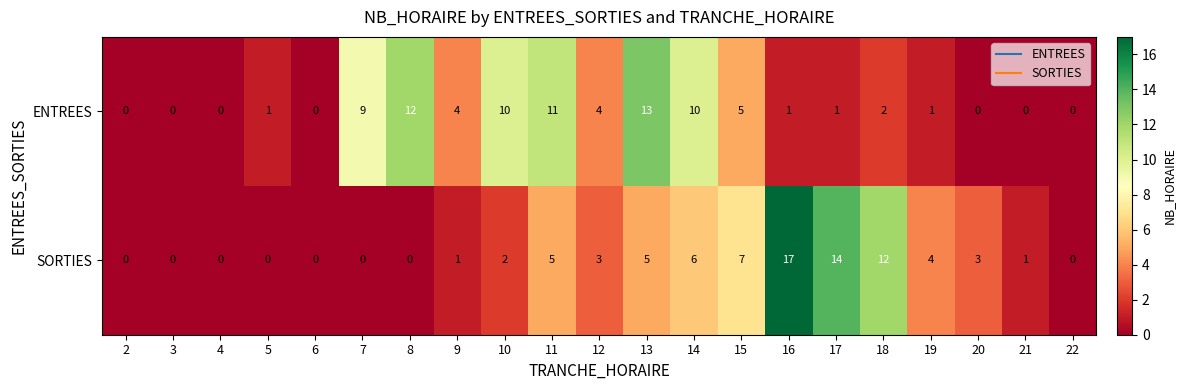

At which label is ENTREES closest to 6?

15